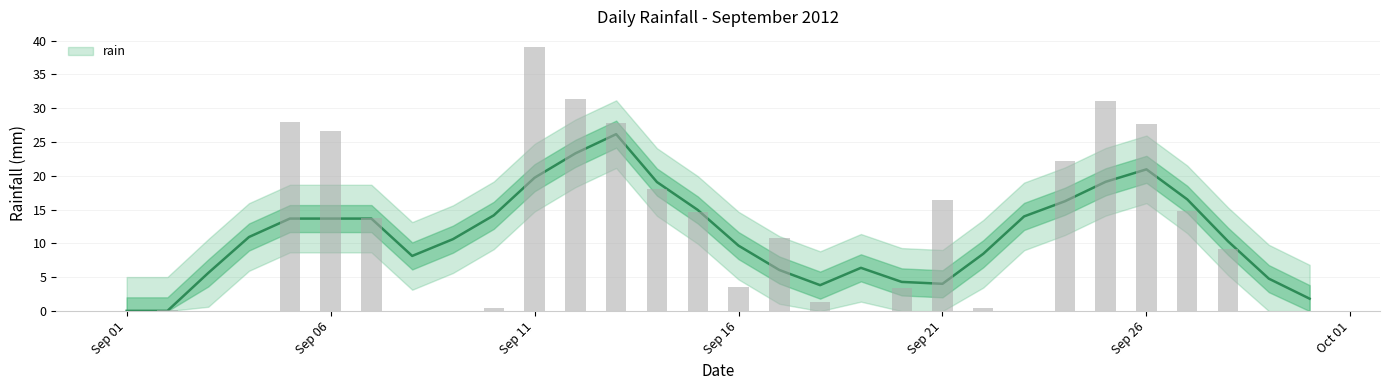

Are the bars grouped side by side (vs. stacked)?

No